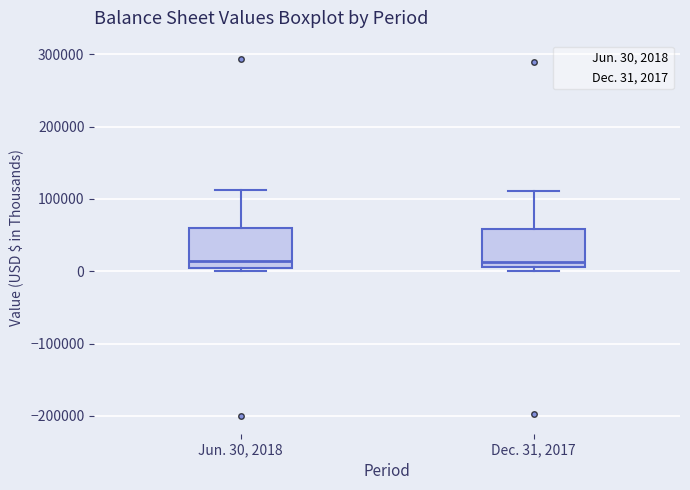

Reading left to right, read every box against the y-axis: the position of its median line, the range the box covers, and the ends of its whiskers. The values are not printed on the chart, so give them approximately, as read against the axis.

Jun. 30, 2018: median 10000, box 0 to 60000, whiskers 0 (just below the box's lower edge) to 110000
Dec. 31, 2017: median 10000 (just above the box's lower edge), box 10000 to 60000, whiskers 0 to 110000